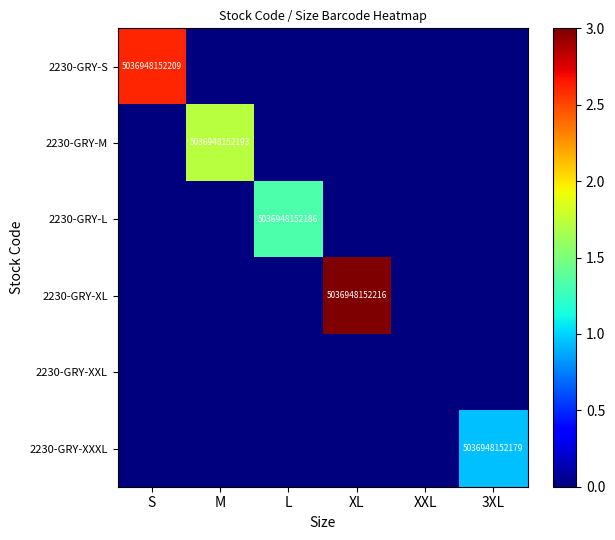

What is the difference between the maximum and minimum values in the 2230-GRY-L series?

1.3